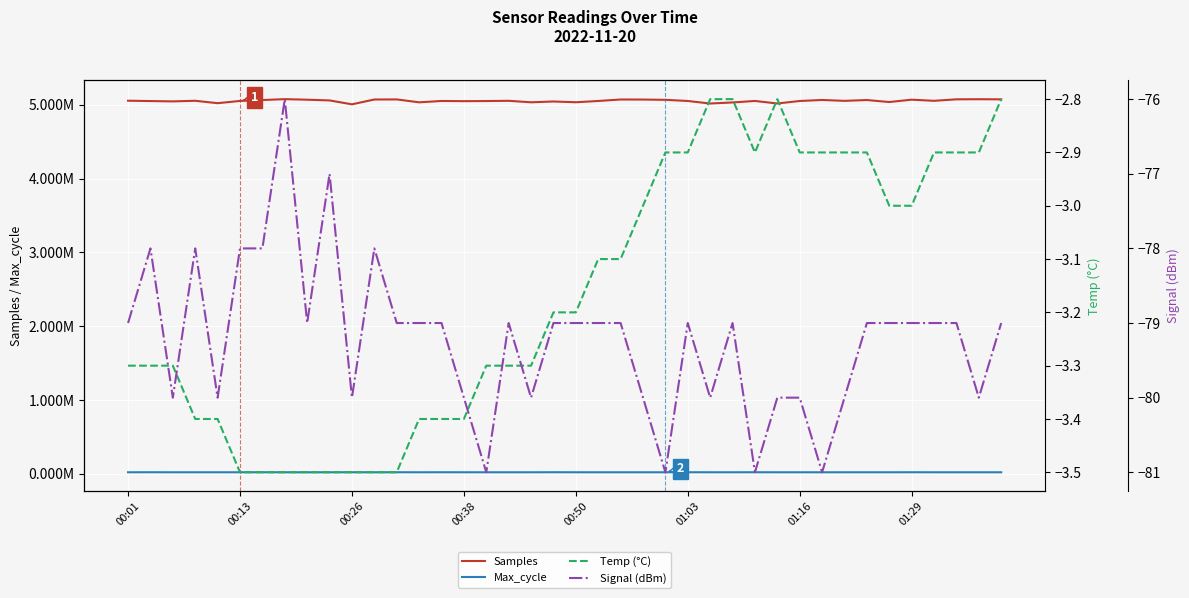

Reading left to right, extract all data points from this chart.

Samples: 5056133.0	5051485.0	5046981.0	5055318.0	5022623.0	5053265.0	5065514.0	5077434.0	5069869.0	5060077.0	5007196.0	5072601.0	5073670.0	5034345.0	5052766.0	5050024.0	5051563.0	5054973.0	5034645.0	5045678.0	5035317.0	5052654.0	5072521.0	5071899.0	5068094.0	5052565.0	5018117.0	5032567.0	5052867.0	5018520.0	5052443.0	5066244.0	5054204.0	5065343.0	5038336.0	5070177.0	5054707.0	5075076.0	5076278.0	5074700.0
Max_cycle: 20036.0	20531.0	20041.0	20082.0	20139.0	20032.0	20480.0	20147.0	20080.0	20075.0	20493.0	20044.0	20508.0	20044.0	20385.0	20128.0	20045.0	20068.0	20060.0	20546.0	20052.0	20080.0	20045.0	20028.0	20066.0	20522.0	20088.0	20057.0	20408.0	20059.0	20056.0	19920.0	20044.0	20084.0	20044.0	20389.0	20052.0	20055.0	20052.0	20045.0
Temp (°C): -3.3	-3.3	-3.3	-3.4	-3.4	-3.5	-3.5	-3.5	-3.5	-3.5	-3.5	-3.5	-3.5	-3.4	-3.4	-3.4	-3.3	-3.3	-3.3	-3.2	-3.2	-3.1	-3.1	-3.0	-2.9	-2.9	-2.8	-2.8	-2.9	-2.8	-2.9	-2.9	-2.9	-2.9	-3.0	-3.0	-2.9	-2.9	-2.9	-2.8
Signal (dBm): -79.0	-78.0	-80.0	-78.0	-80.0	-78.0	-78.0	-76.0	-79.0	-77.0	-80.0	-78.0	-79.0	-79.0	-79.0	-80.0	-81.0	-79.0	-80.0	-79.0	-79.0	-79.0	-79.0	-80.0	-81.0	-79.0	-80.0	-79.0	-81.0	-80.0	-80.0	-81.0	-80.0	-79.0	-79.0	-79.0	-79.0	-79.0	-80.0	-79.0